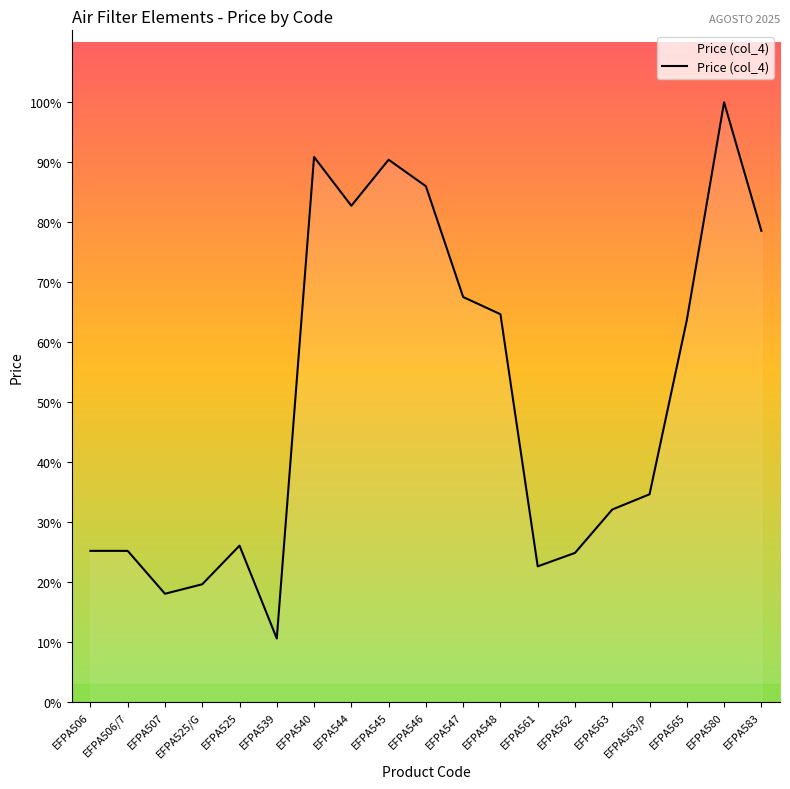

At which label does the data first exceed 31003?

EFPA540